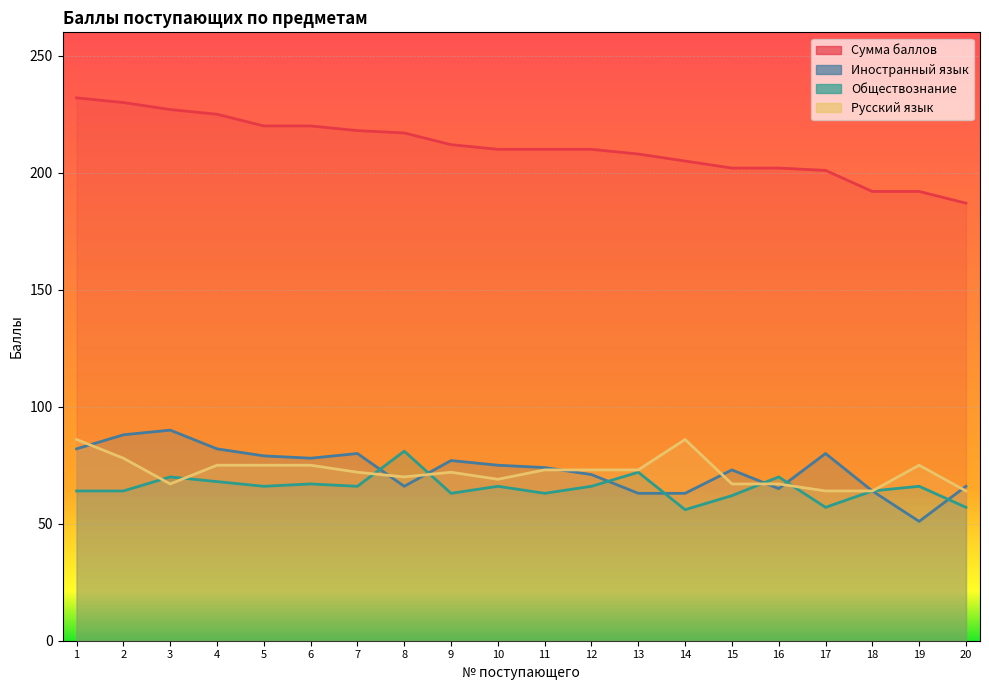

At which category is the sum across all series the highest?

1